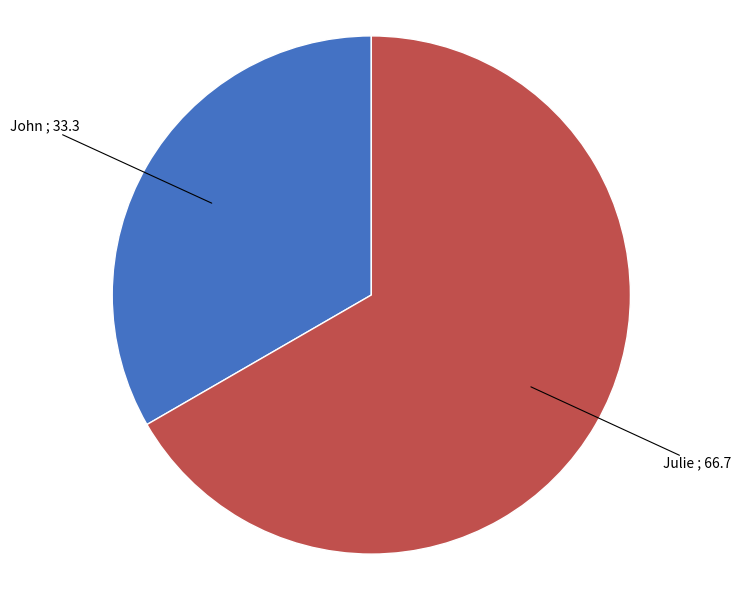

Does any single category account for the majority?

Yes